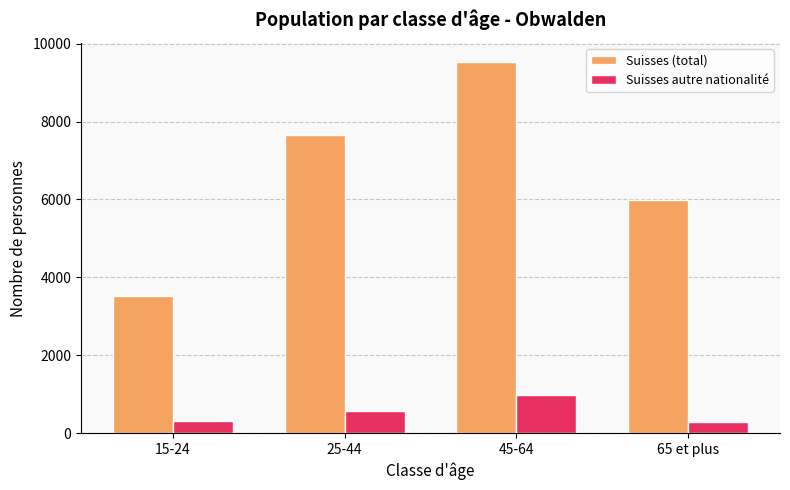

Does the chart contain any negative values?

No